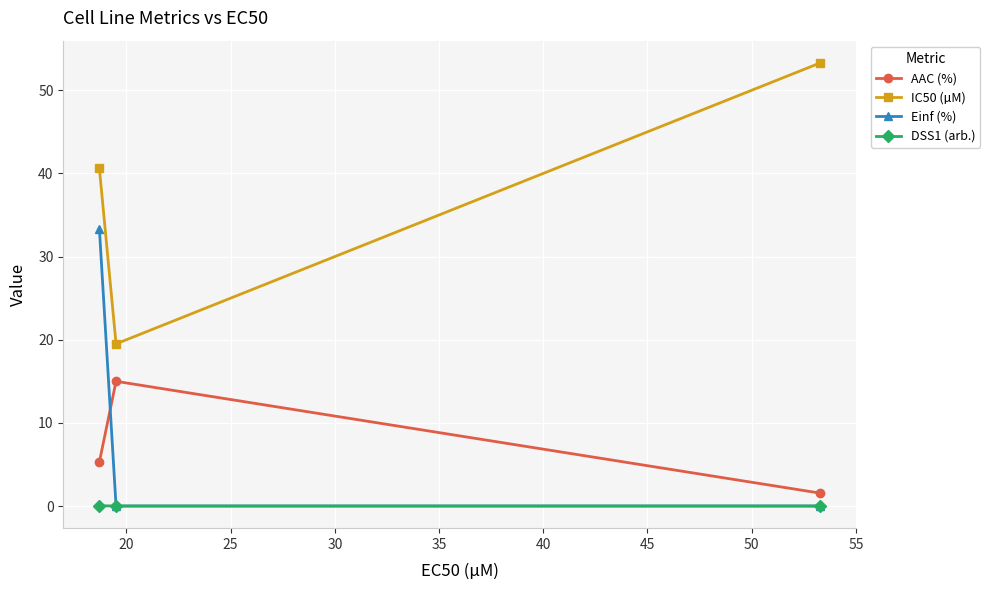

List the series in order of their peak value, lowest first.

DSS1 (arb.), AAC (%), Einf (%), IC50 (µM)